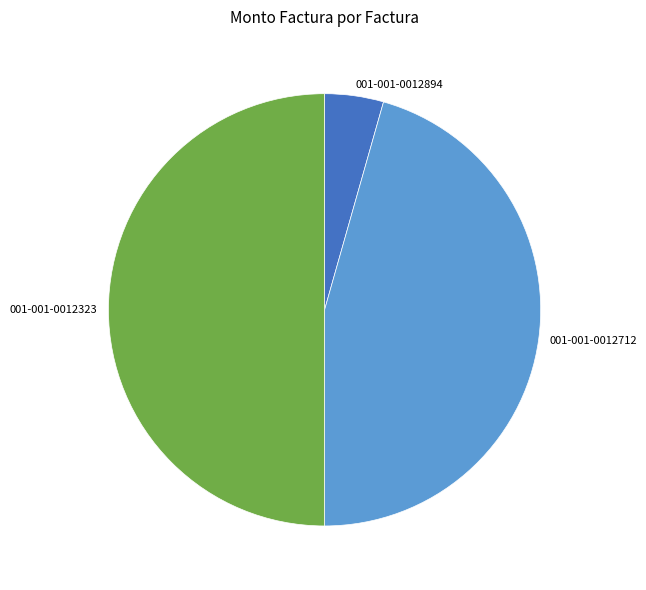

Is 001-001-0012712 the majority of the pie?

No